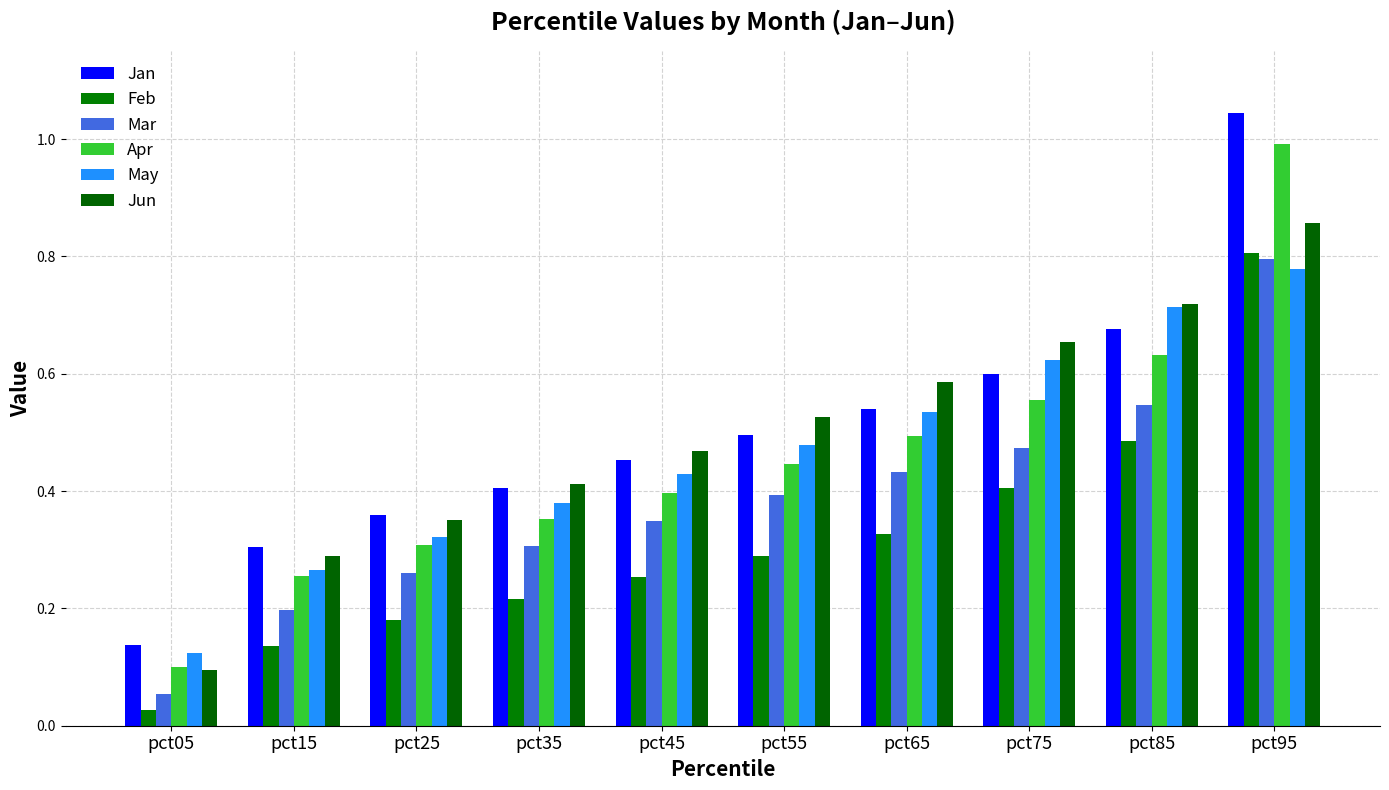

At pct25, list the series in order from smallest to largest.

Feb, Mar, Apr, May, Jun, Jan